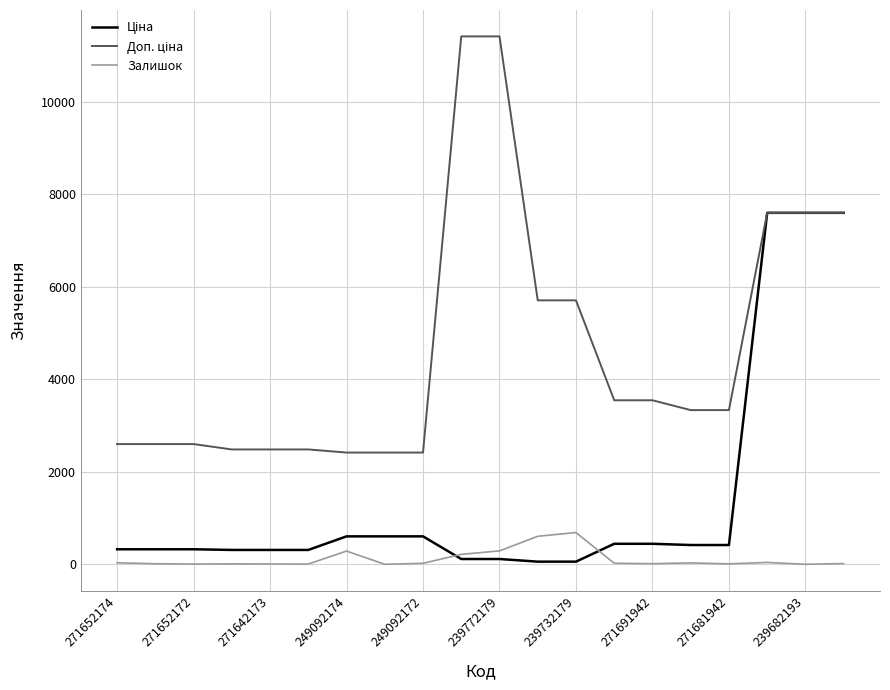

What is the maximum value shown in the chart?

11410.0